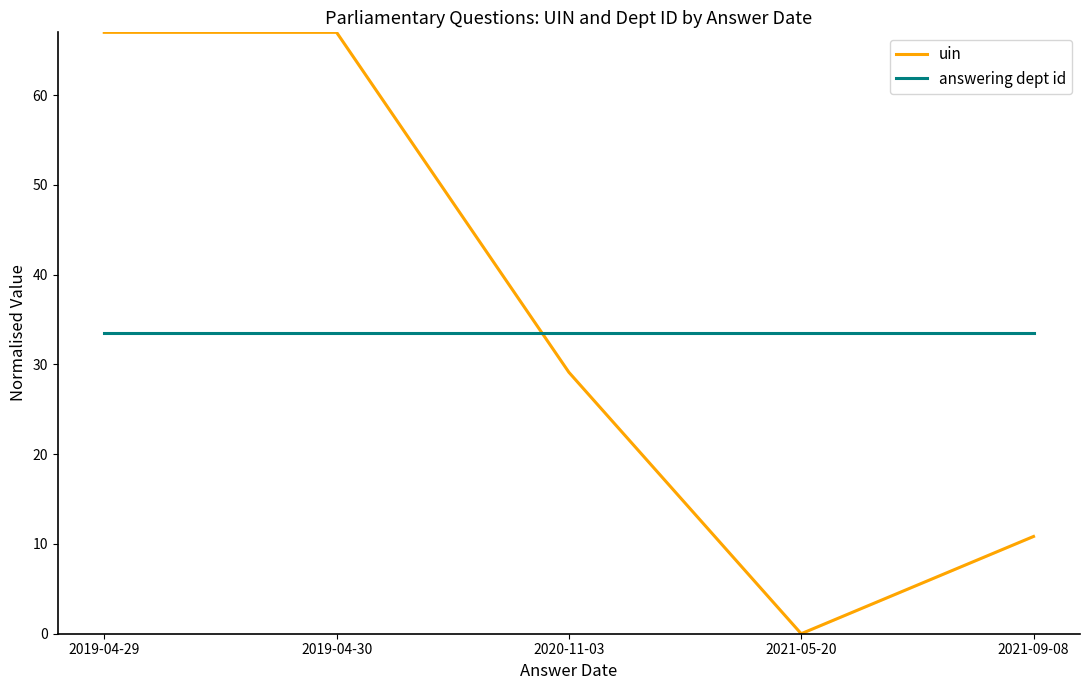

What is the spread (max minus min) of values at 2021-09-08?

22.7